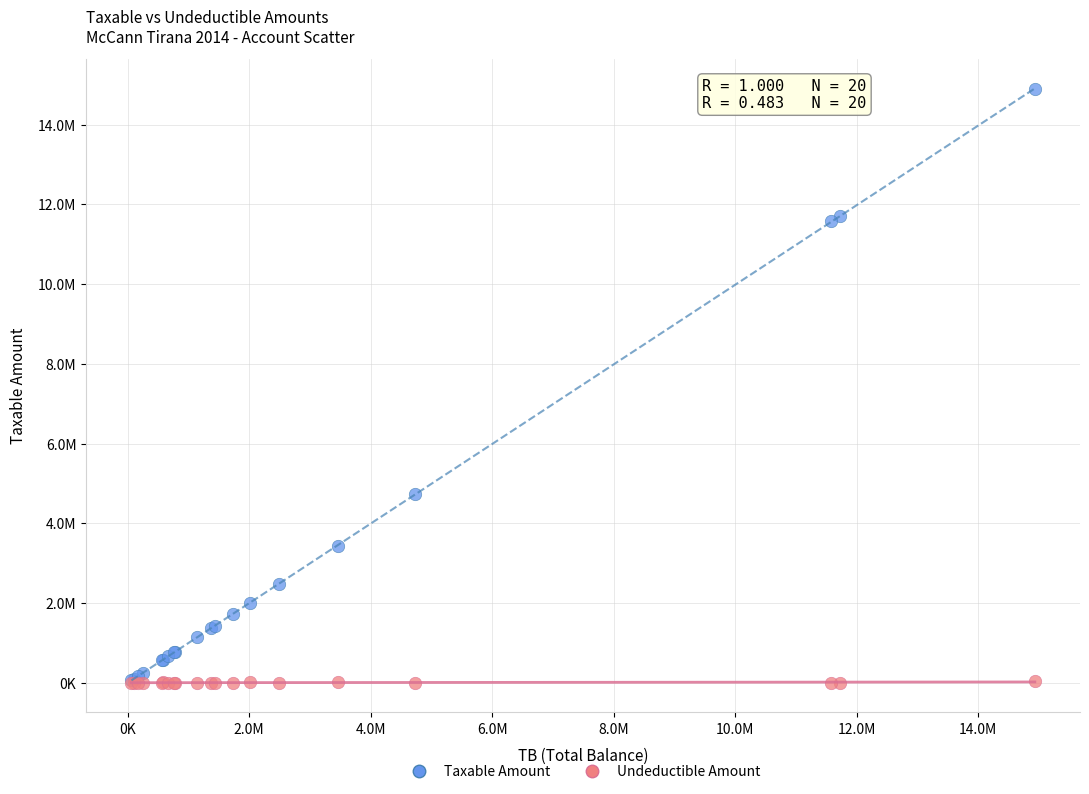

What are all the series names shown in the legend?

Taxable Amount, Undeductible Amount